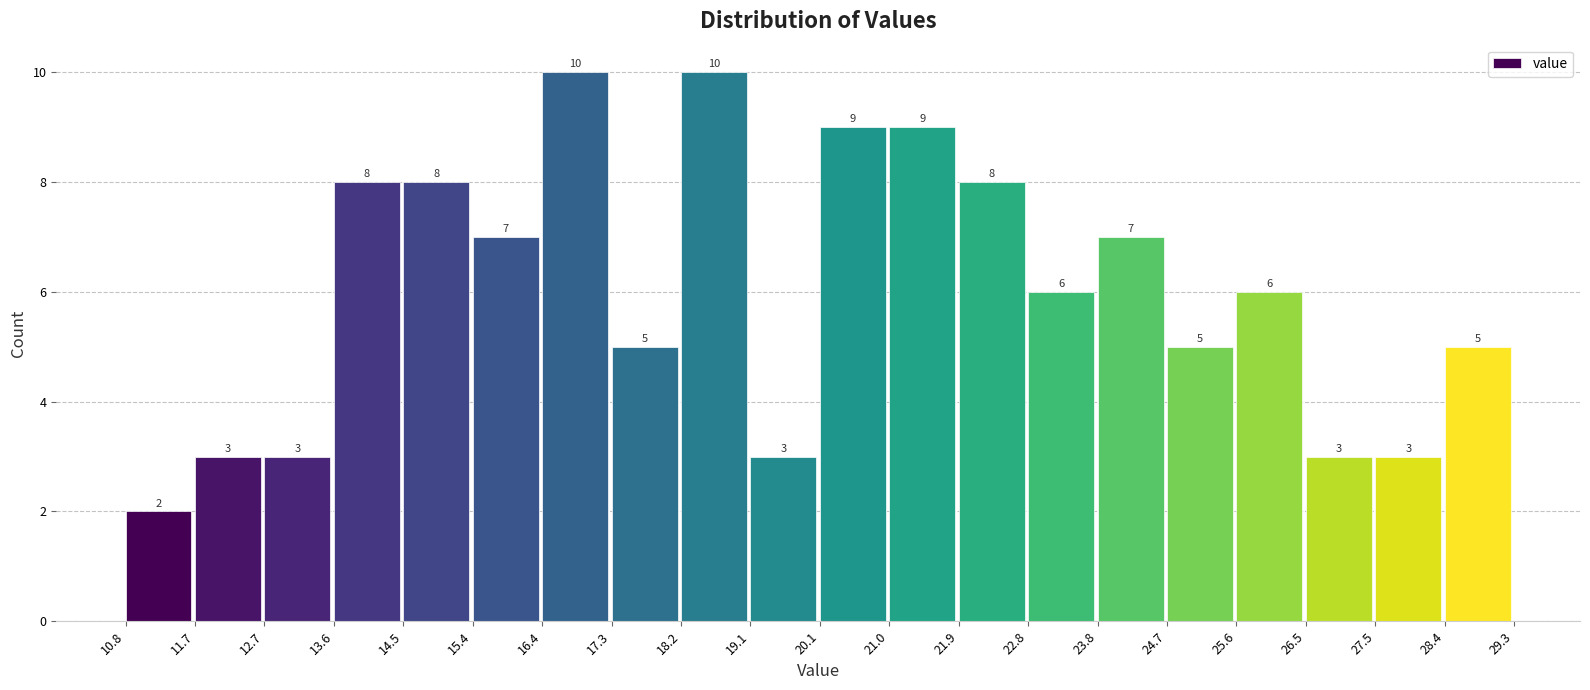

Reading left to right, list every bar in this chart as the range it spans on the x-axis followed by its height.

10.8 to 11.7: 2
11.7 to 12.7: 3
12.7 to 13.6: 3
13.6 to 14.5: 8
14.5 to 15.4: 8
15.4 to 16.4: 7
16.4 to 17.3: 10
17.3 to 18.2: 5
18.2 to 19.1: 10
19.1 to 20.1: 3
20.1 to 21.0: 9
21.0 to 21.9: 9
21.9 to 22.8: 8
22.8 to 23.8: 6
23.8 to 24.7: 7
24.7 to 25.6: 5
25.6 to 26.5: 6
26.5 to 27.5: 3
27.5 to 28.4: 3
28.4 to 29.3: 5